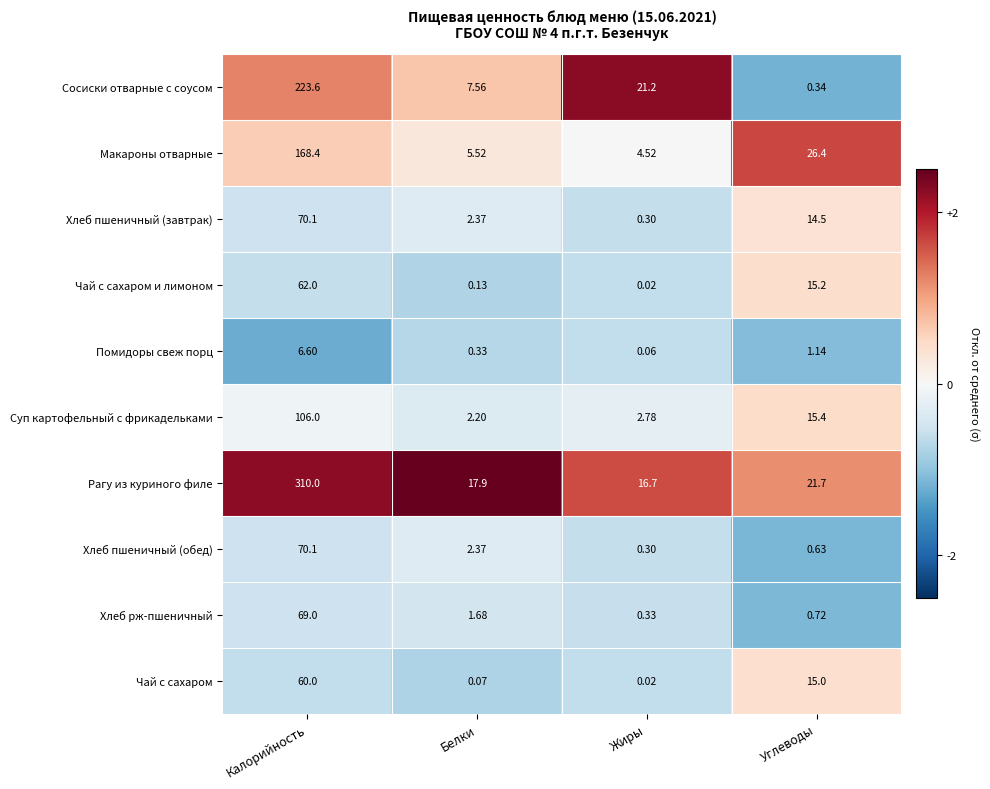

Where does the Хлеб пшеничный (обед) series first go above 2?

Калорийность